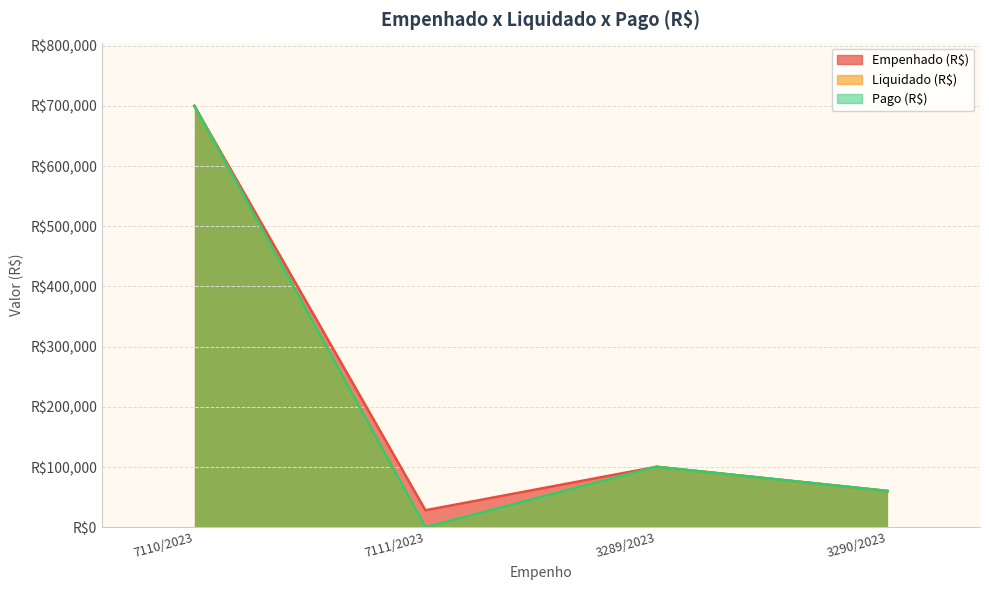

What is the difference between the maximum and minimum values in the Pago (R$) series?

699794.2